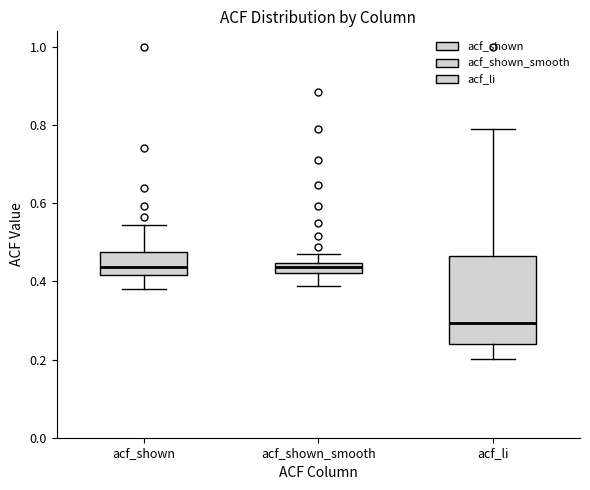

Where is the lower edge of the box for acf_shown on the y-axis? The values are not printed on the chart, so give them approximately, as read against the axis.

0.42